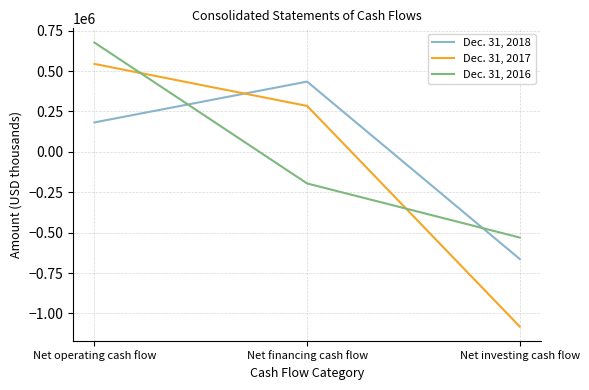

Reading left to right, list all the values displayed in this chart.

Dec. 31, 2018: Net operating cash flow=182135	Net financing cash flow=434786	Net investing cash flow=-663456
Dec. 31, 2017: Net operating cash flow=544264	Net financing cash flow=284309	Net investing cash flow=-1081641
Dec. 31, 2016: Net operating cash flow=676546	Net financing cash flow=-195610	Net investing cash flow=-530523